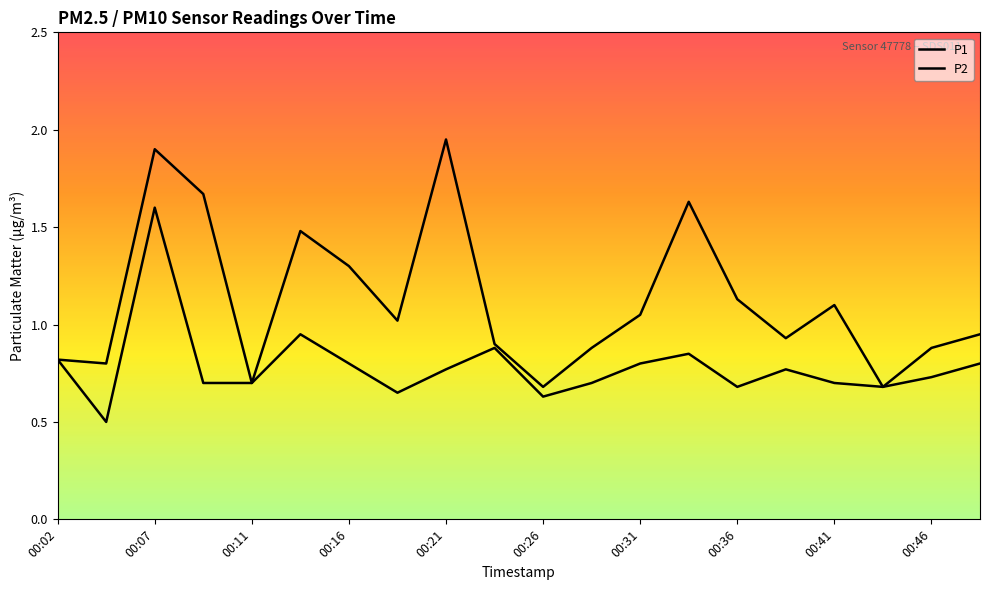

Does the chart have visible grid lines?

No